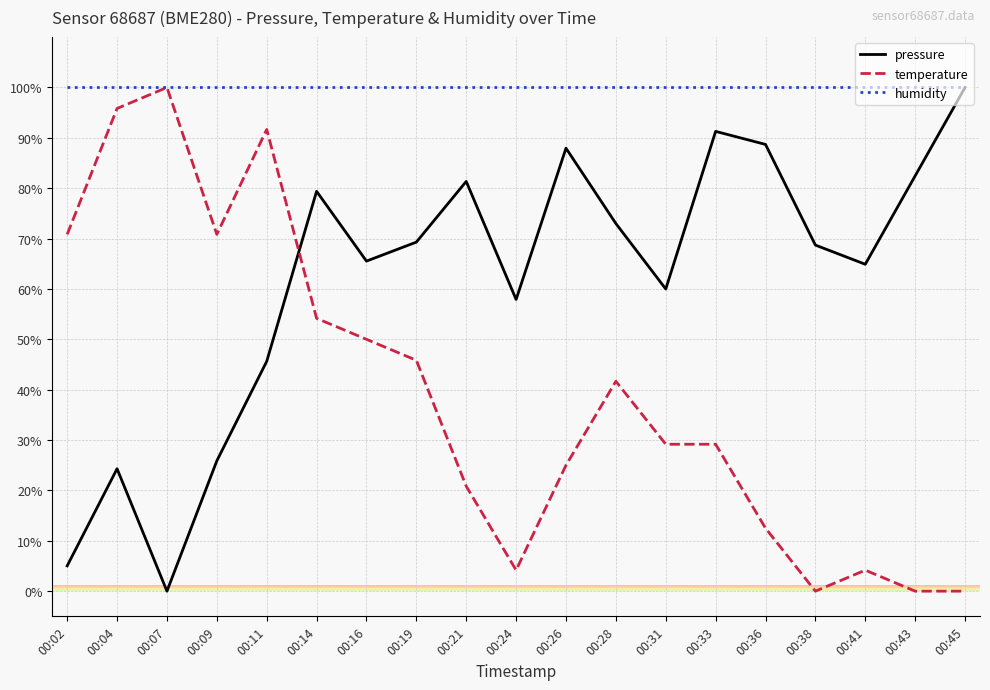

How many lines are shown in the chart?

3